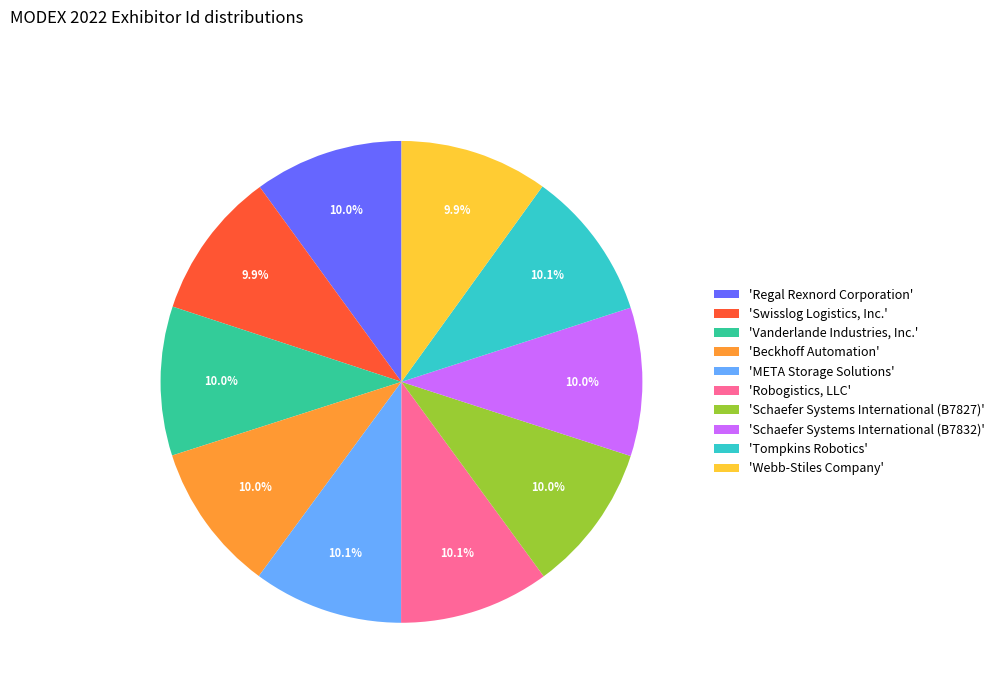

Does 'Regal Rexnord Corporation' represent more than half of the total?

No